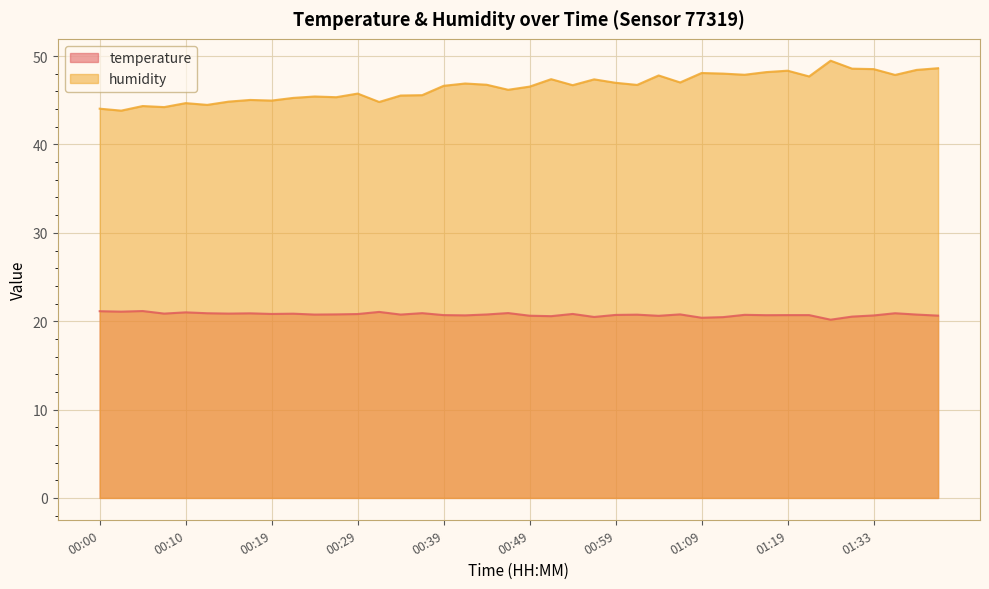

True or false: humidity and temperature cross at least once.

False